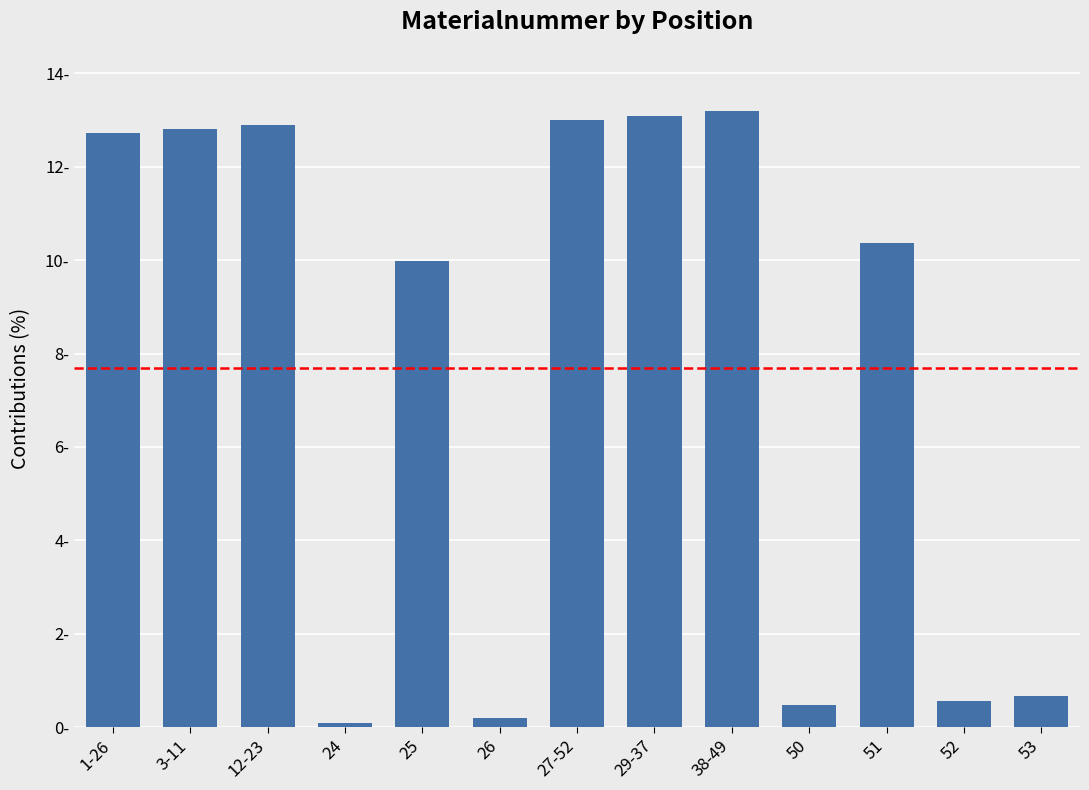

What position from the left is 27-52?

7